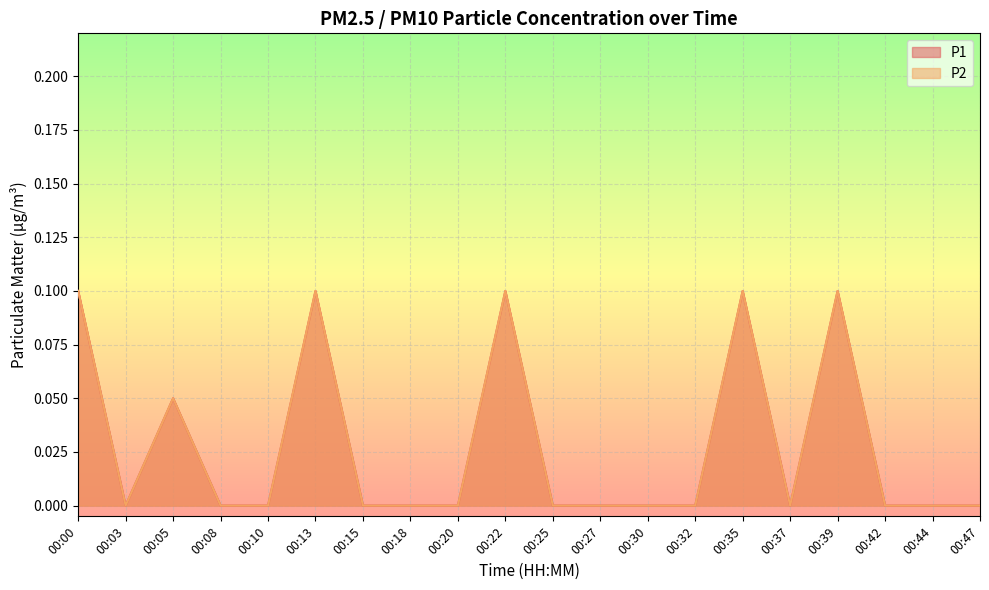

List the labels in order of P1 value, largest first.

00:00, 00:13, 00:22, 00:35, 00:39, 00:05, 00:03, 00:08, 00:10, 00:15, 00:18, 00:20, 00:25, 00:27, 00:30, 00:32, 00:37, 00:42, 00:44, 00:47